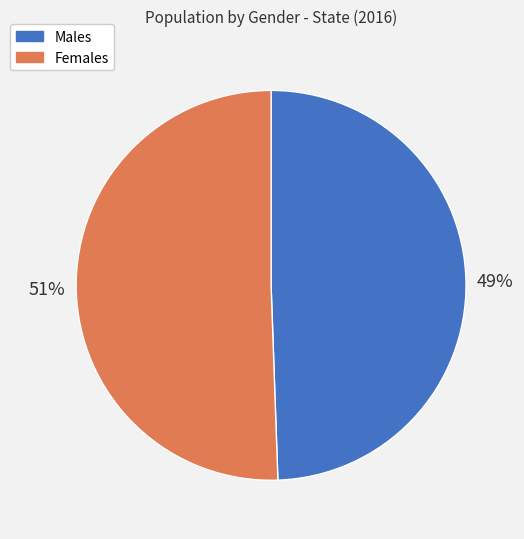

To the nearest percent, what is the average slice percentage?

50%